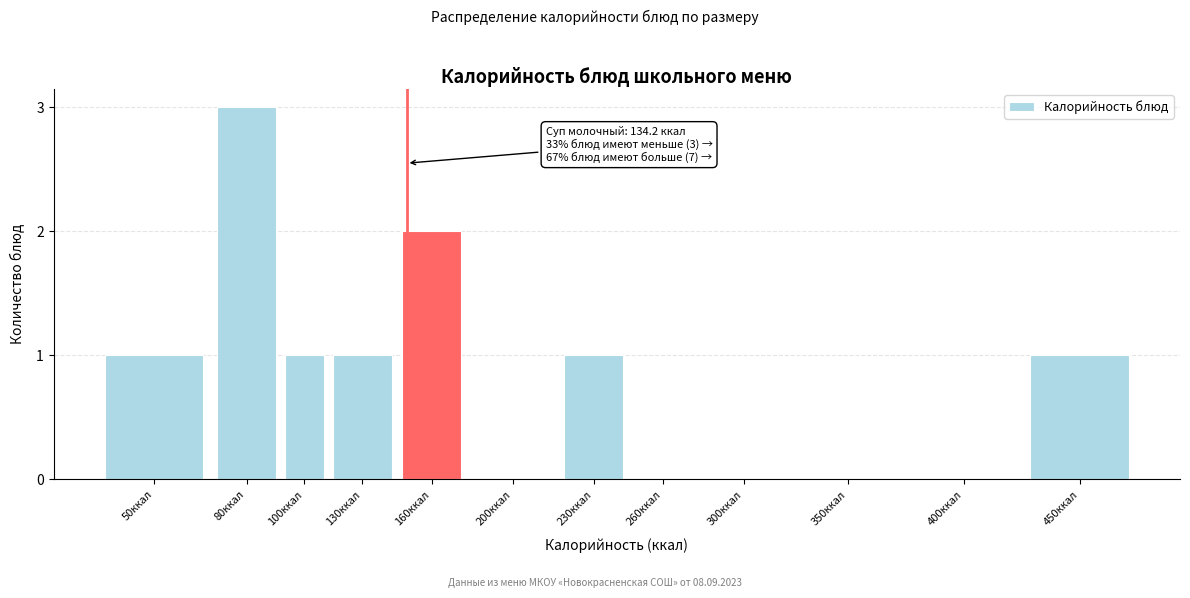

Reading left to right, transcribe all the data shown in this chart.

50ккал=1	80ккал=3	100ккал=1	130ккал=1	160ккал=2	200ккал=0	230ккал=1	260ккал=0	300ккал=0	350ккал=0	400ккал=0	450ккал=1